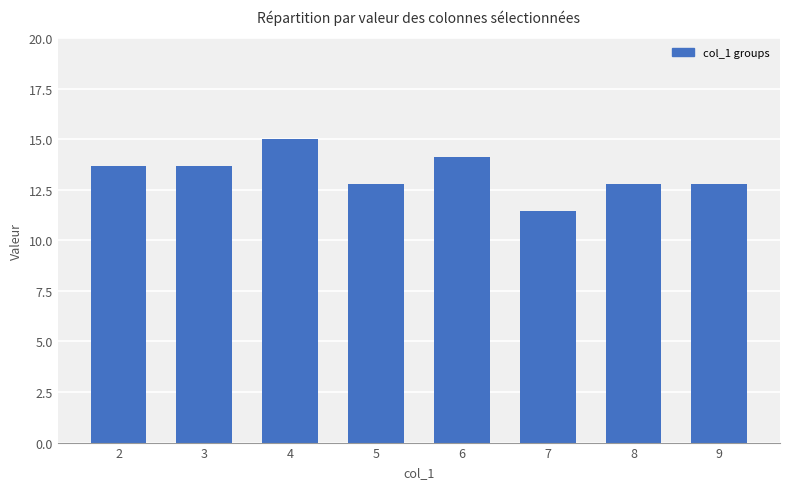

Is it true that the value at 8 is 12.8?

True